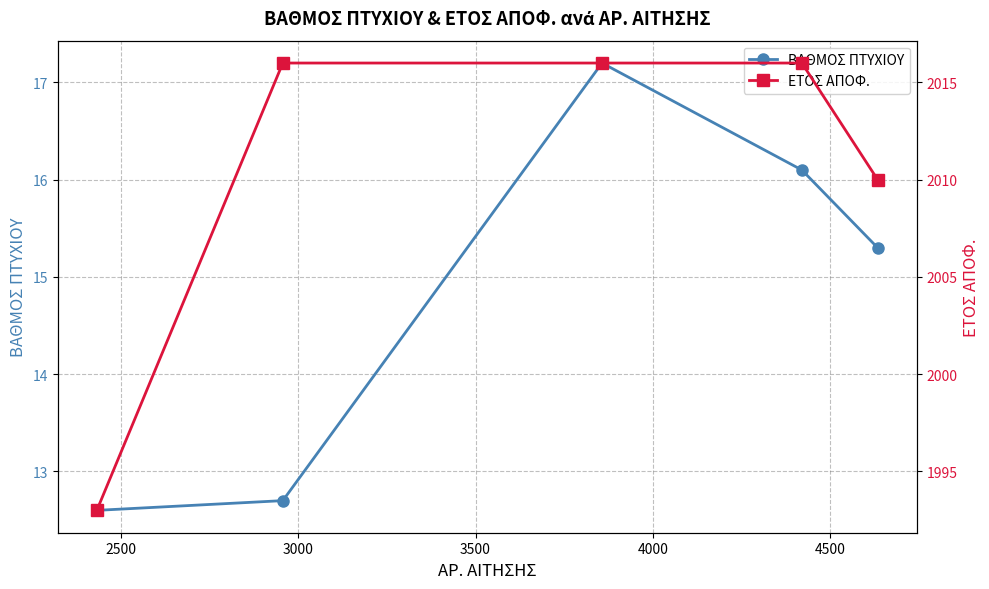

Is the value of ΕΤΟΣ ΑΠΟΦ. at 2500 greater than the value of ΒΑΘΜΟΣ ΠΤΥΧΙΟΥ at 3000?

Yes